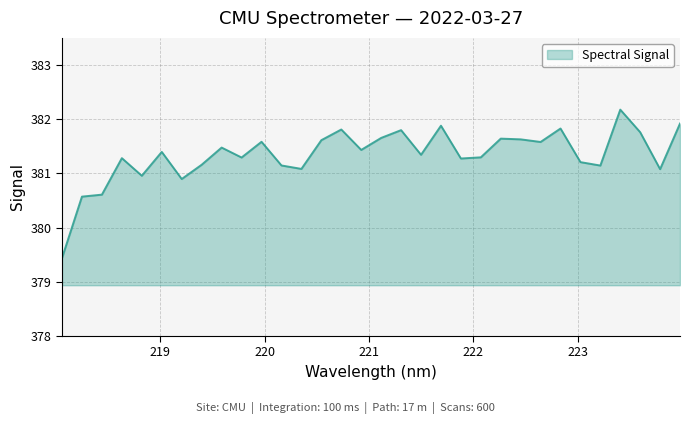

True or false: the data has more than 1 interior local peaks.

True